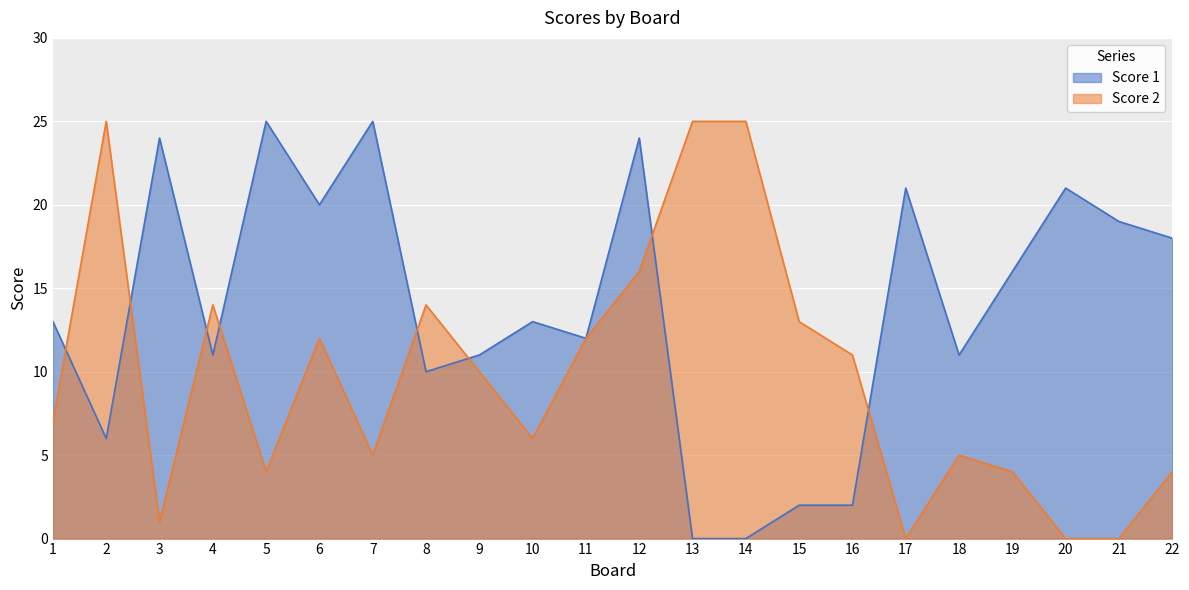

How many lines are shown in the chart?

2